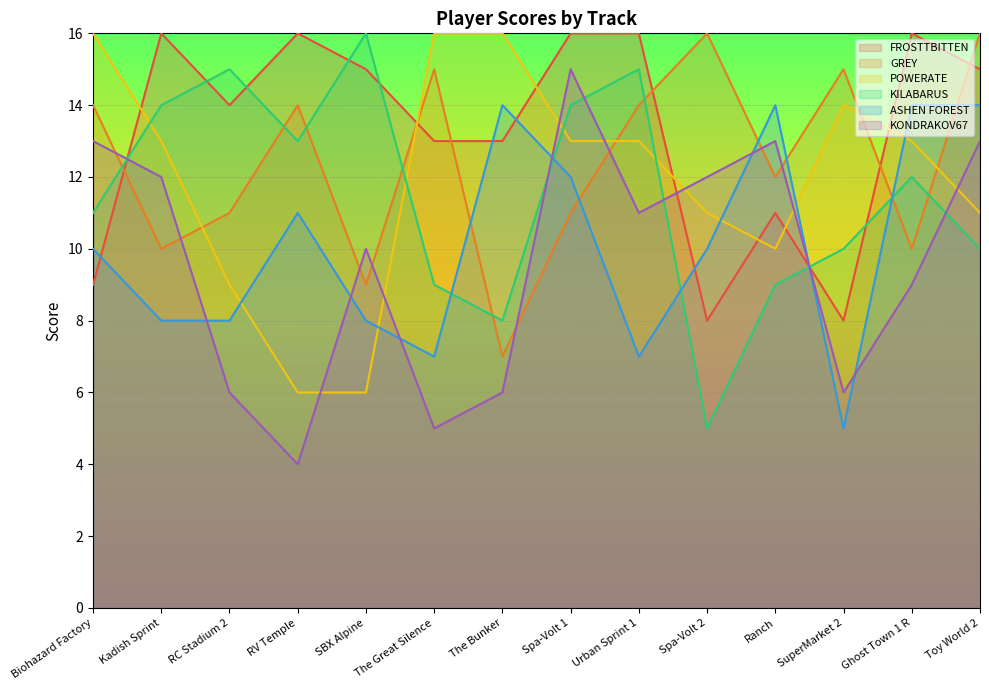

Which series has the widest spread of values?

KILABARUS